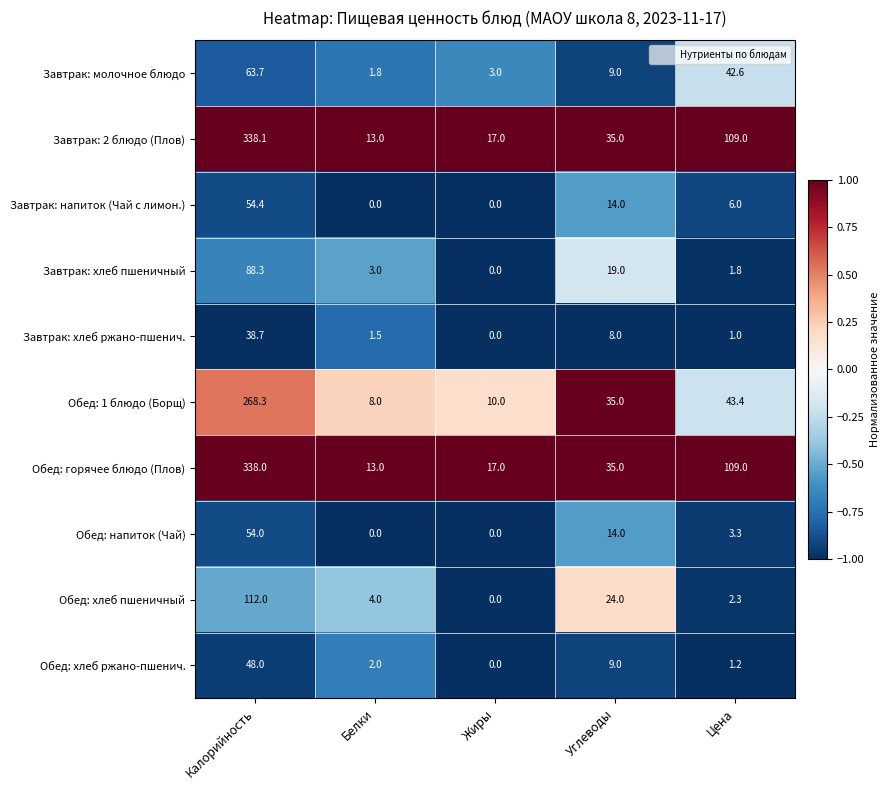

What is the difference between the highest and lowest values at Калорийность?

299.4